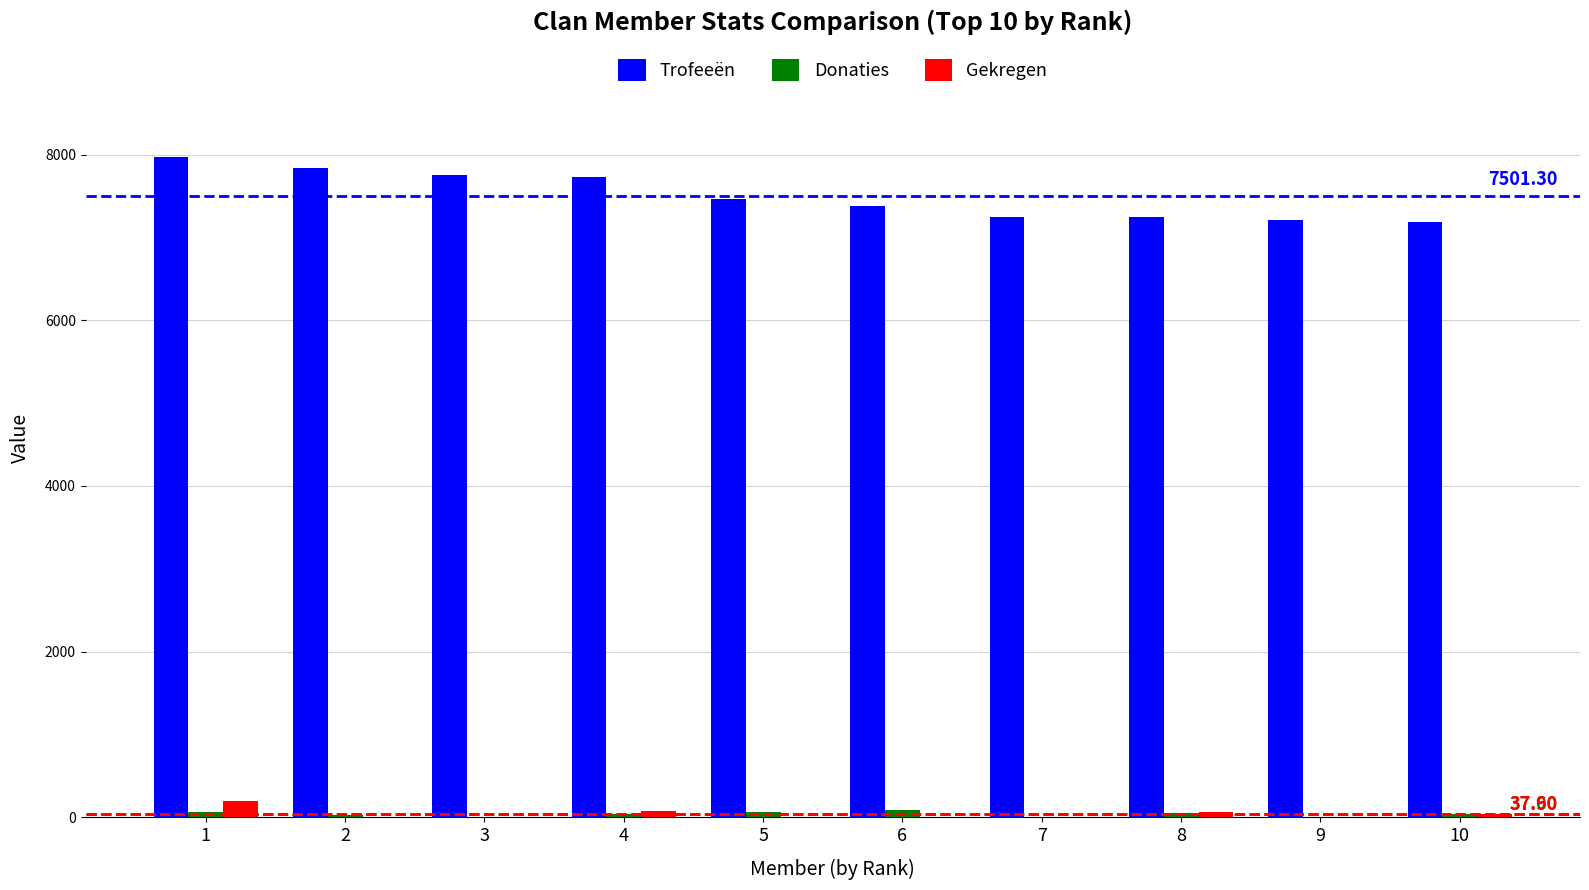

At which label does Trofeeën reach its peak?

1